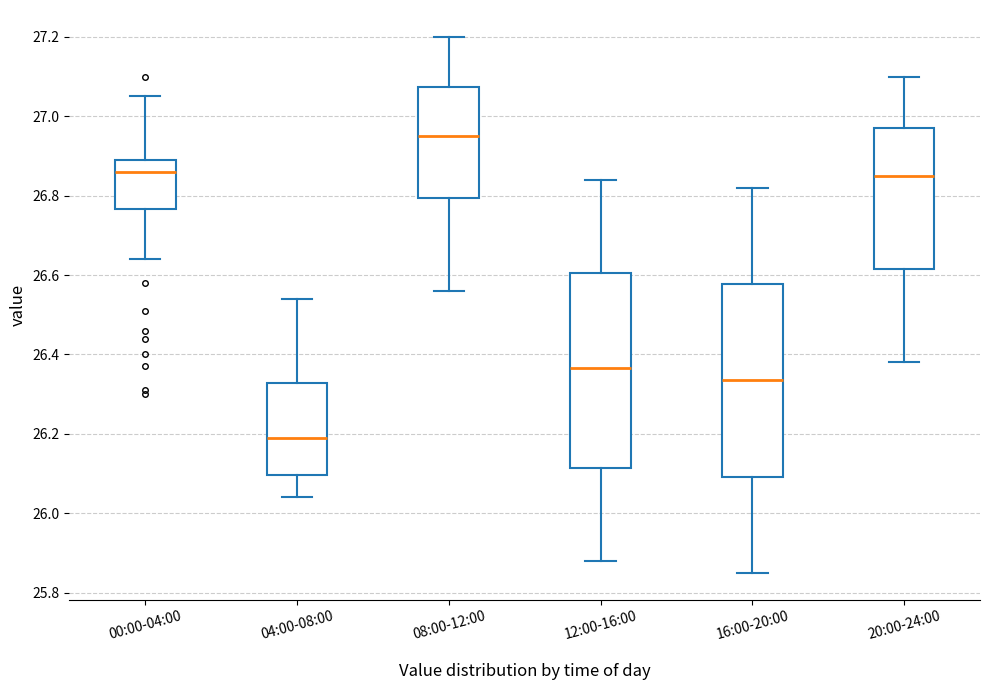

Which box has the lowest median line?

04:00-08:00